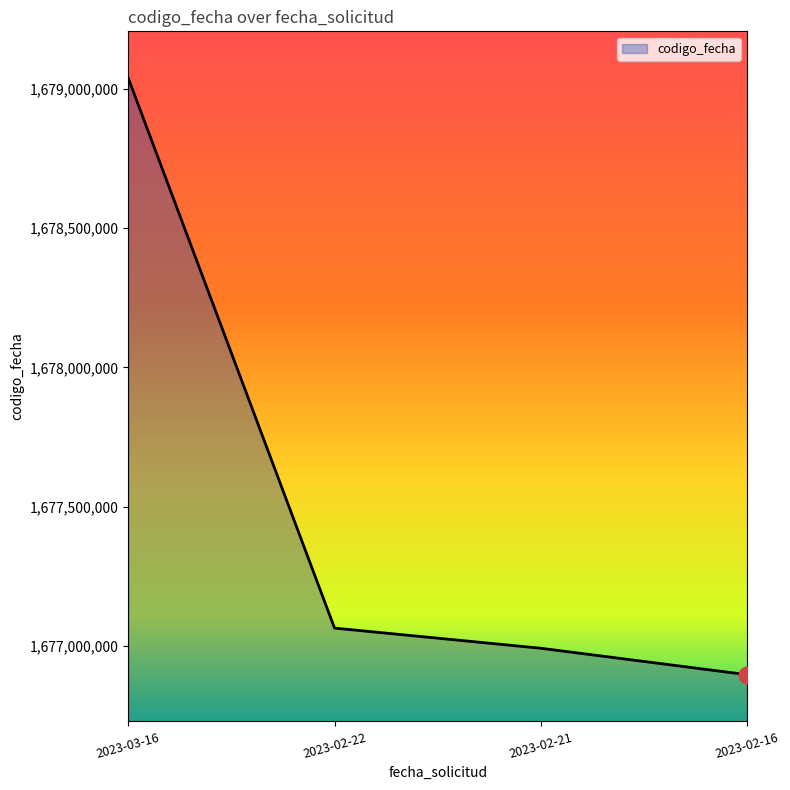

How many lines are shown in the chart?

1